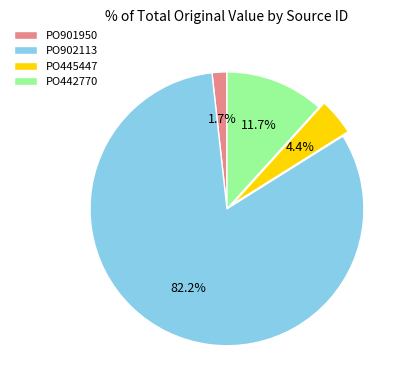

Between PO901950 and PO902113, which is larger?

PO902113